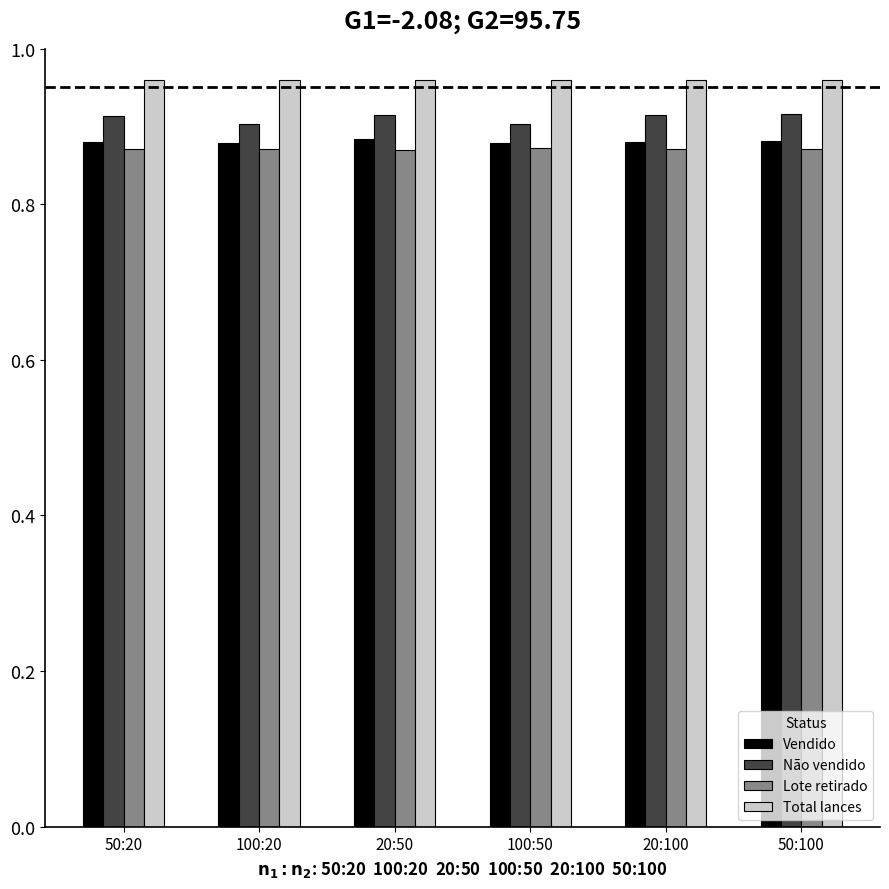

What is the label of the 1st bar from the left?

50:20